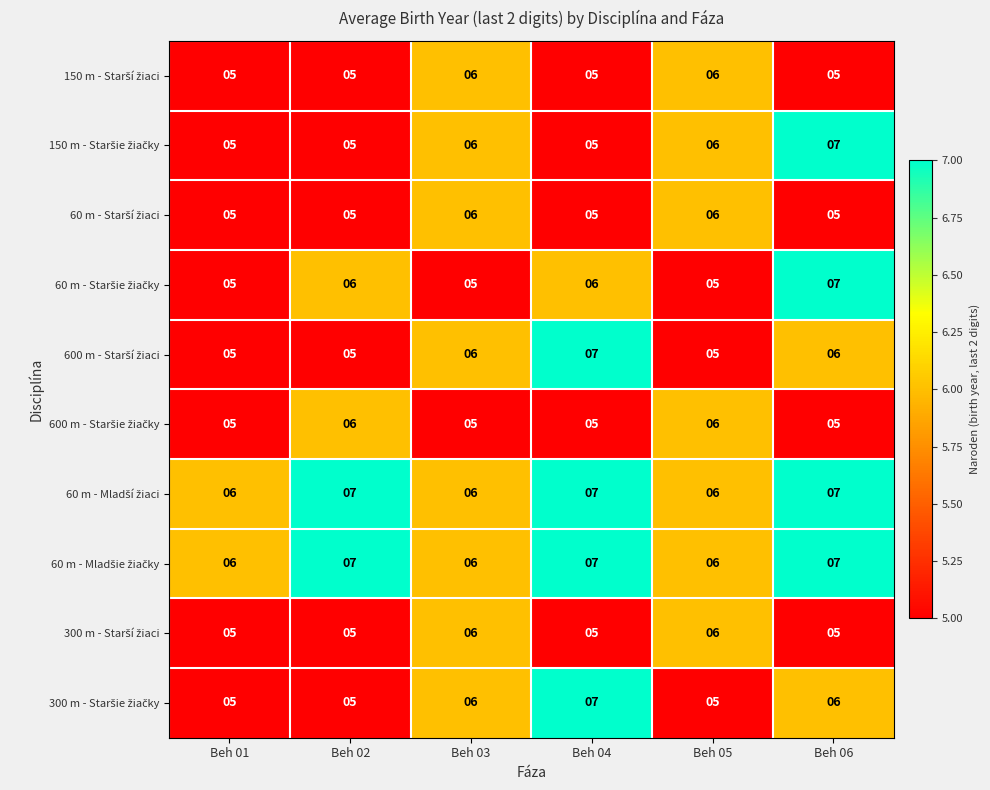

What is the greatest value displayed?

7